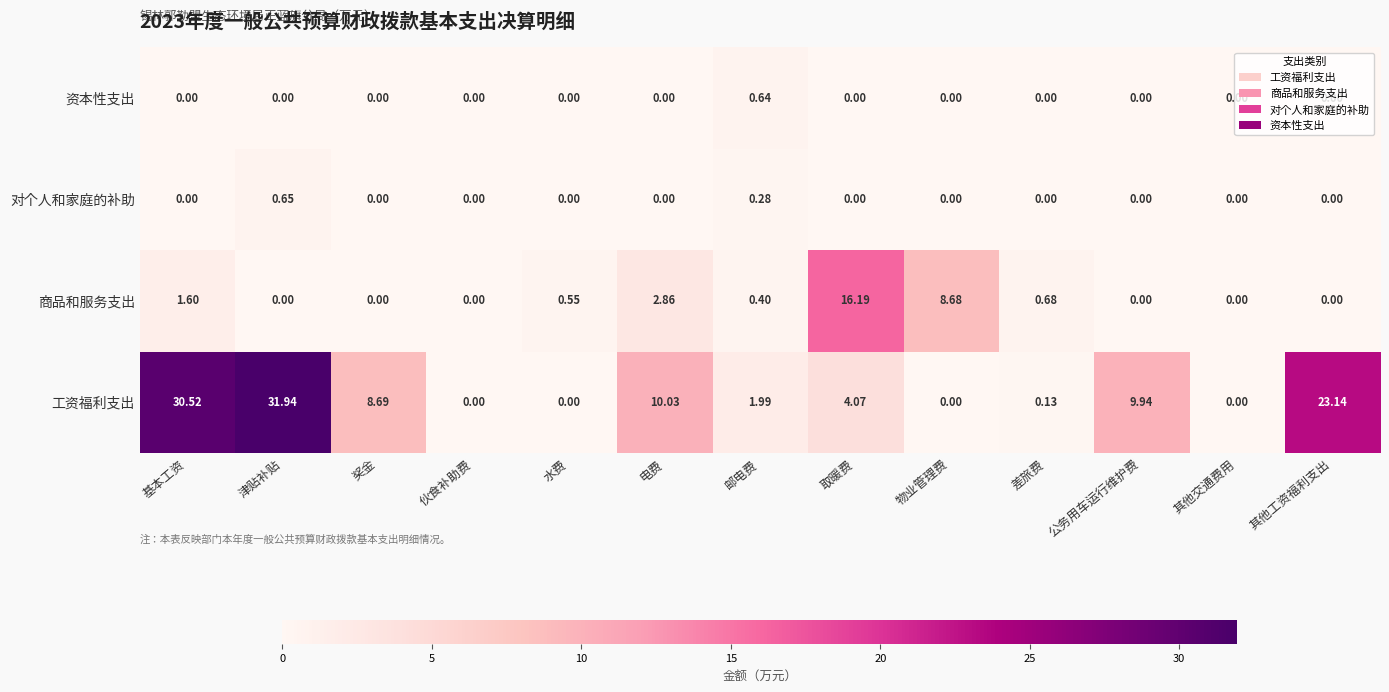

At which category is the sum across all series the highest?

津贴补贴